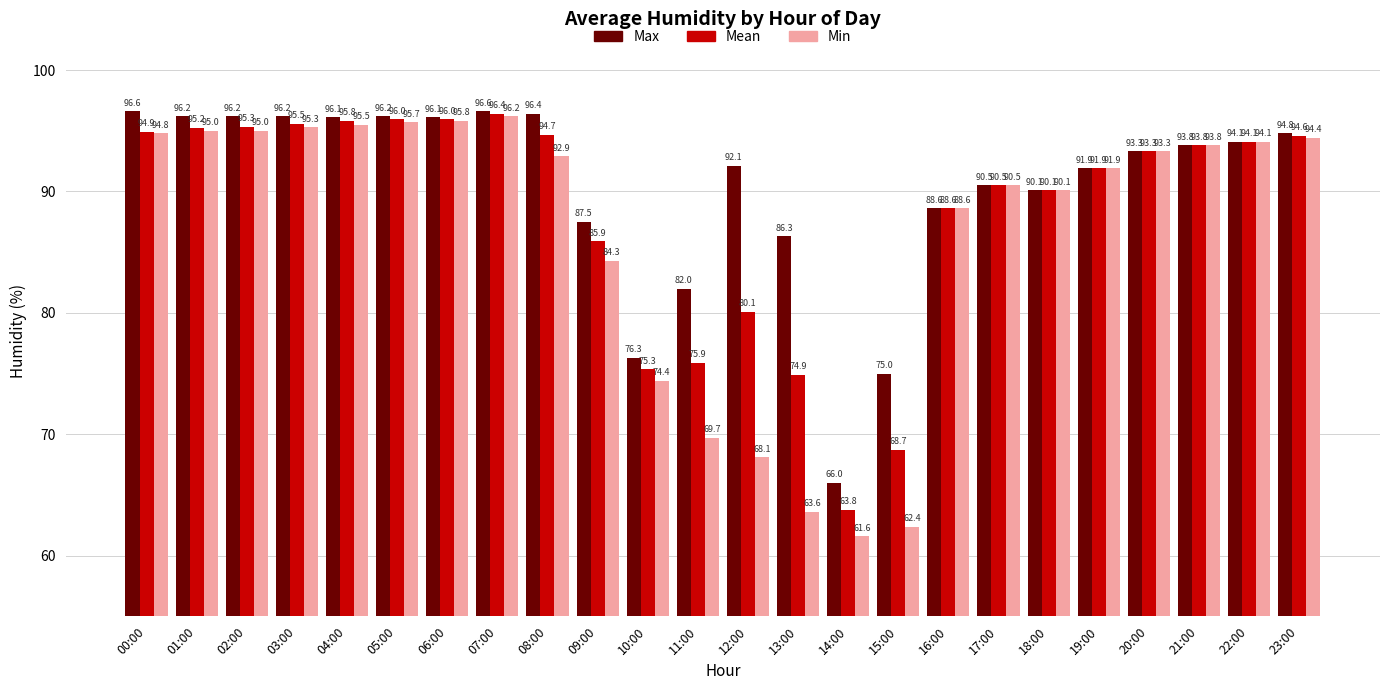

Where does the Max series first go above 93?

00:00